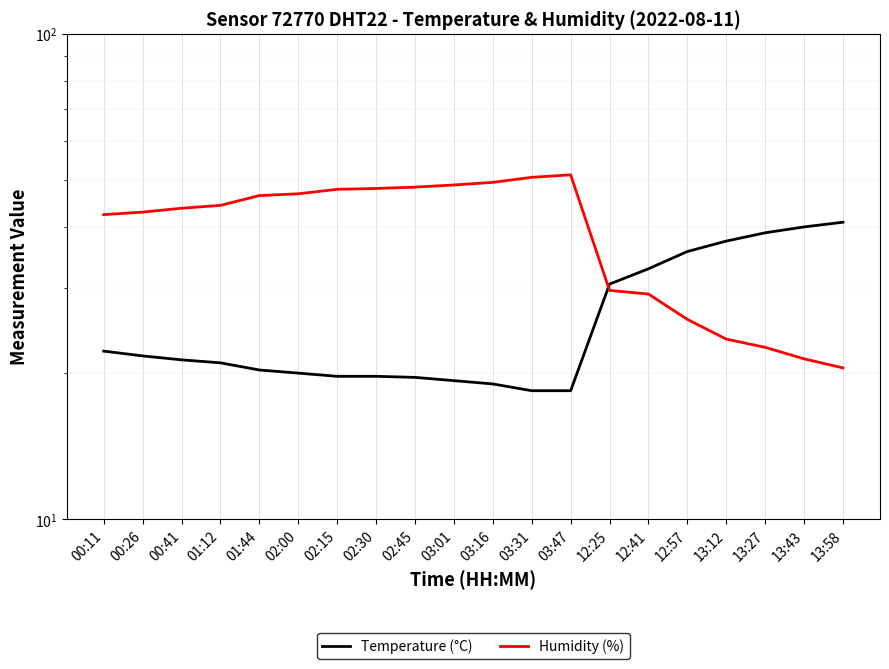

Which has a higher value, 12:57 or 03:16?

12:57